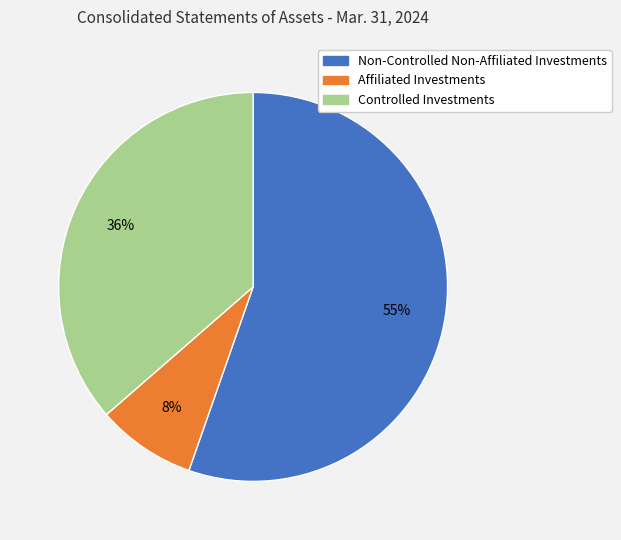

What percentage is the Controlled Investments slice, to the nearest percent?

36%